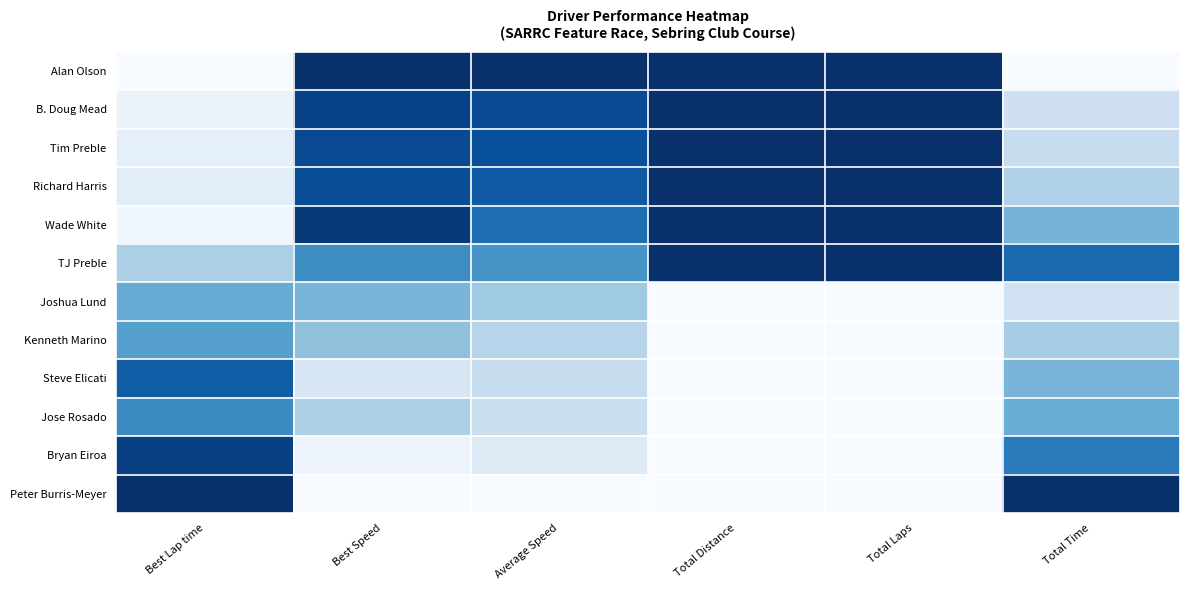

Between Total Time and Total Distance, which is larger?

Total Distance